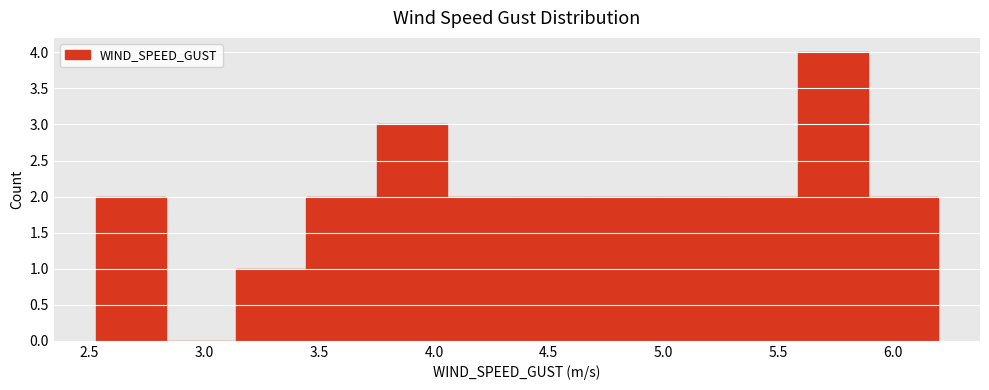

Reading left to right, list every bar in this chart as the range it spans on the x-axis followed by its height. Neither the bar edges nor the heights are printed on the chart, so give them approximately, as read against the axes.

2.55 to 2.85: 2
2.85 to 3.15: 0
3.15 to 3.45: 1
3.45 to 3.75: 2
3.75 to 4.05: 3
4.05 to 4.35: 2
4.35 to 4.65: 2
4.65 to 4.95: 2
4.95 to 5.30: 2
5.30 to 5.60: 2
5.60 to 5.90: 4
5.90 to 6.20: 2